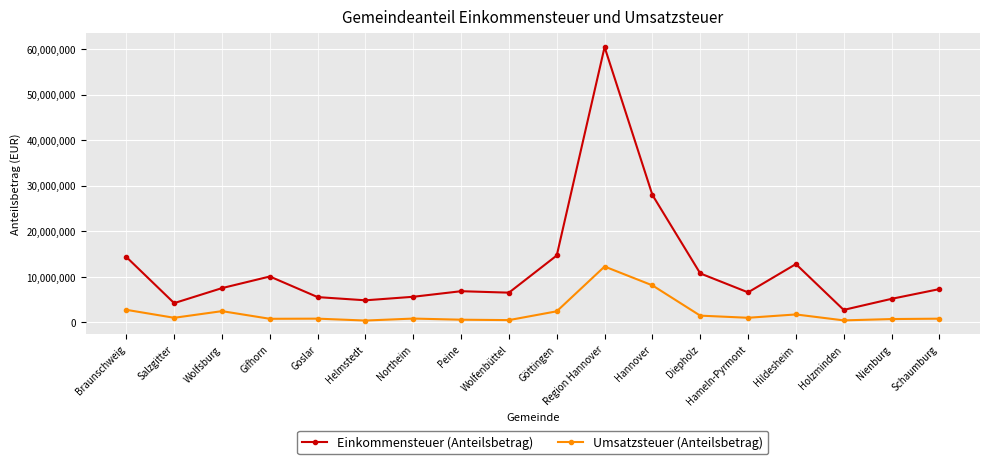

Which series changed the most between Helmstedt and Hannover?

Einkommensteuer (Anteilsbetrag)